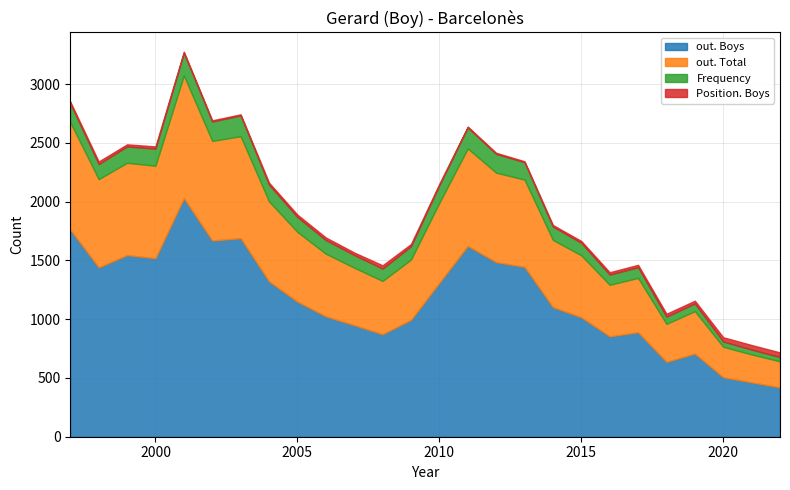

Where is out. Boys nearest to the value 1224?

2005